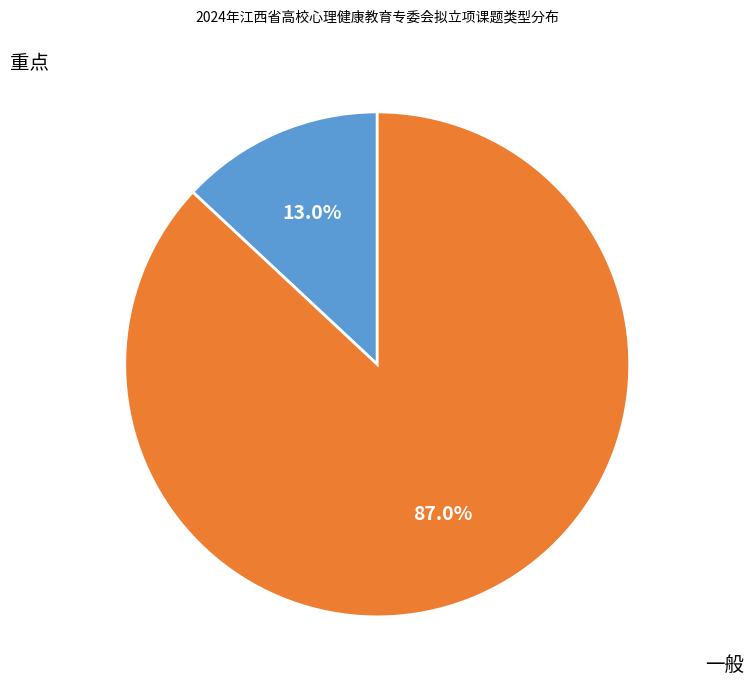

To the nearest percent, what percentage of the pie is 一般?

87%